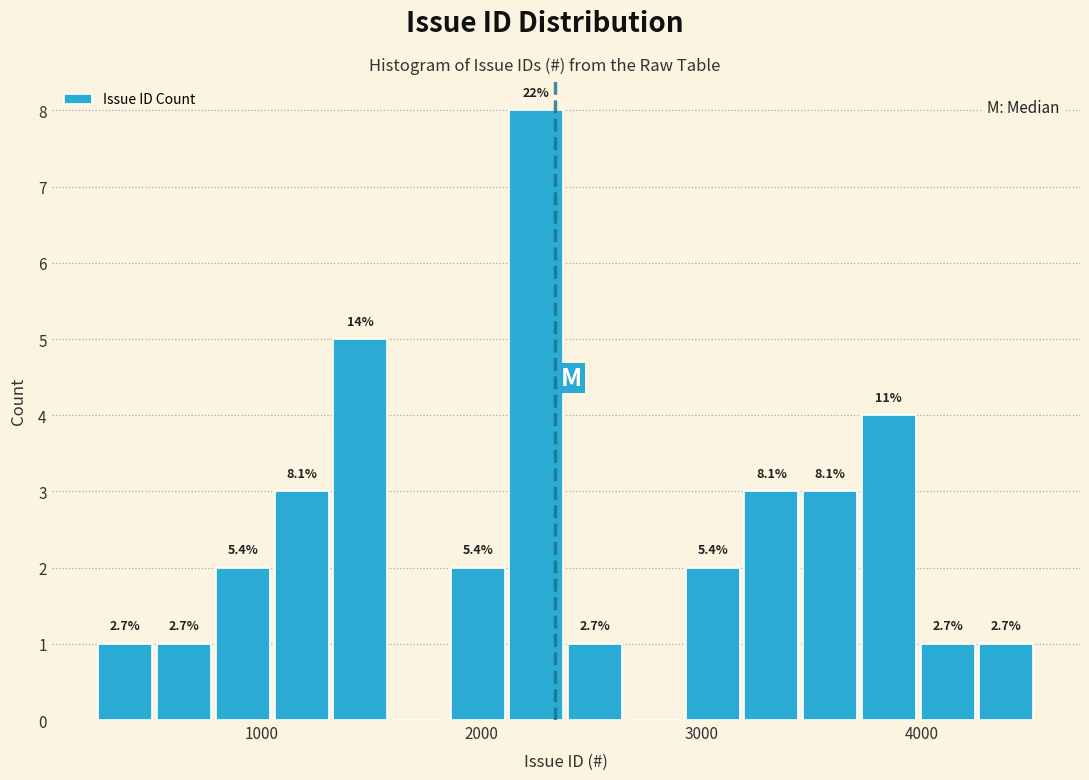

Read against the x-axis, roughly where is the centre of the tallest bar?

2200